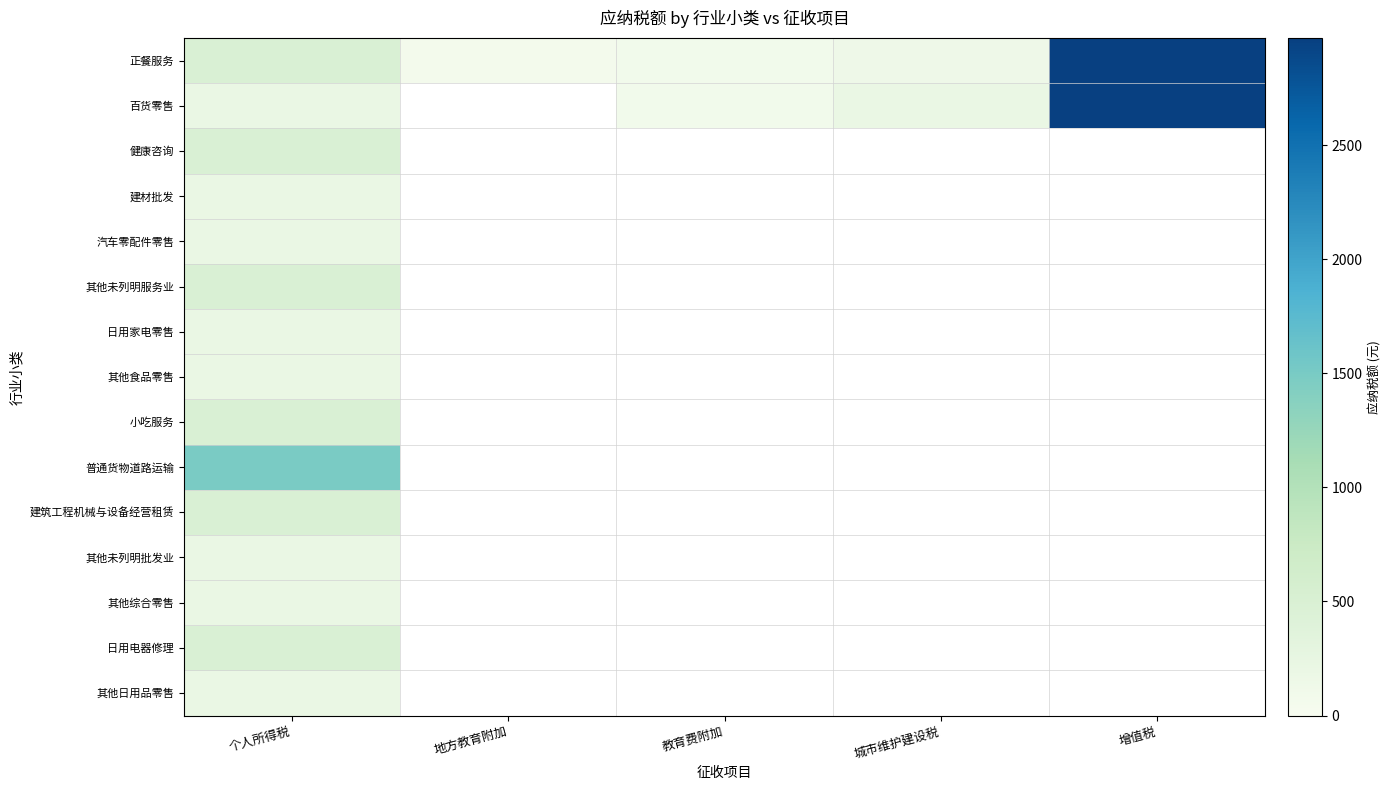

Reading left to right, what are all the values shown in this chart?

正餐服务: 个人所得税=495.0	地方教育附加=59.4	教育费附加=89.1	城市维护建设税=148.5	增值税=2970.0
百货零售: 个人所得税=198.0	地方教育附加=0.0	教育费附加=89.1	城市维护建设税=207.9	增值税=2970.0
健康咨询: 个人所得税=495.0	地方教育附加=0.0	教育费附加=0.0	城市维护建设税=0.0	增值税=0.0
建材批发: 个人所得税=198.0	地方教育附加=0.0	教育费附加=0.0	城市维护建设税=0.0	增值税=0.0
汽车零配件零售: 个人所得税=198.0	地方教育附加=0.0	教育费附加=0.0	城市维护建设税=0.0	增值税=0.0
其他未列明服务业: 个人所得税=495.0	地方教育附加=0.0	教育费附加=0.0	城市维护建设税=0.0	增值税=0.0
日用家电零售: 个人所得税=198.0	地方教育附加=0.0	教育费附加=0.0	城市维护建设税=0.0	增值税=0.0
其他食品零售: 个人所得税=198.0	地方教育附加=0.0	教育费附加=0.0	城市维护建设税=0.0	增值税=0.0
小吃服务: 个人所得税=495.0	地方教育附加=0.0	教育费附加=0.0	城市维护建设税=0.0	增值税=0.0
普通货物道路运输: 个人所得税=1485.0	地方教育附加=0.0	教育费附加=0.0	城市维护建设税=0.0	增值税=0.0
建筑工程机械与设备经营租赁: 个人所得税=495.0	地方教育附加=0.0	教育费附加=0.0	城市维护建设税=0.0	增值税=0.0
其他未列明批发业: 个人所得税=198.0	地方教育附加=0.0	教育费附加=0.0	城市维护建设税=0.0	增值税=0.0
其他综合零售: 个人所得税=198.0	地方教育附加=0.0	教育费附加=0.0	城市维护建设税=0.0	增值税=0.0
日用电器修理: 个人所得税=495.0	地方教育附加=0.0	教育费附加=0.0	城市维护建设税=0.0	增值税=0.0
其他日用品零售: 个人所得税=198.0	地方教育附加=0.0	教育费附加=0.0	城市维护建设税=0.0	增值税=0.0